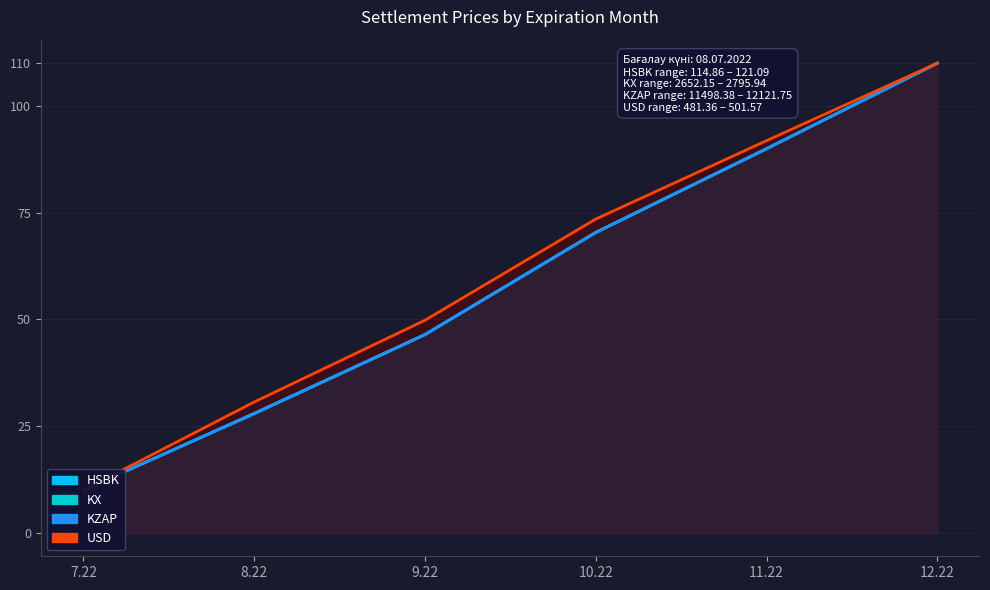

The KZAP series shows 90.0 at 11.22. True or false?

True